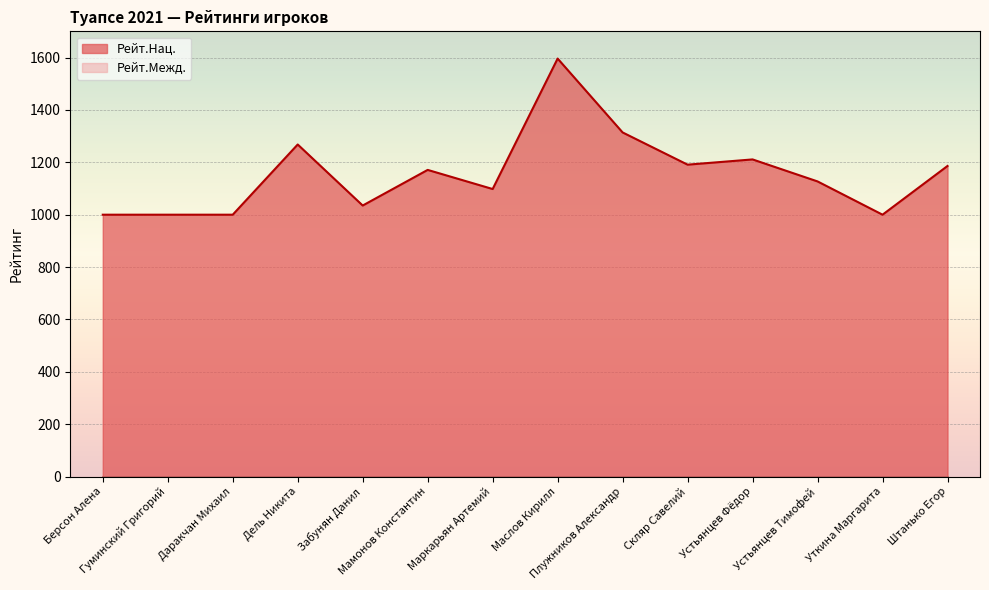

Approximately how many times larger is the value at Штанько Егор compared to Забунян Данил?

1.1